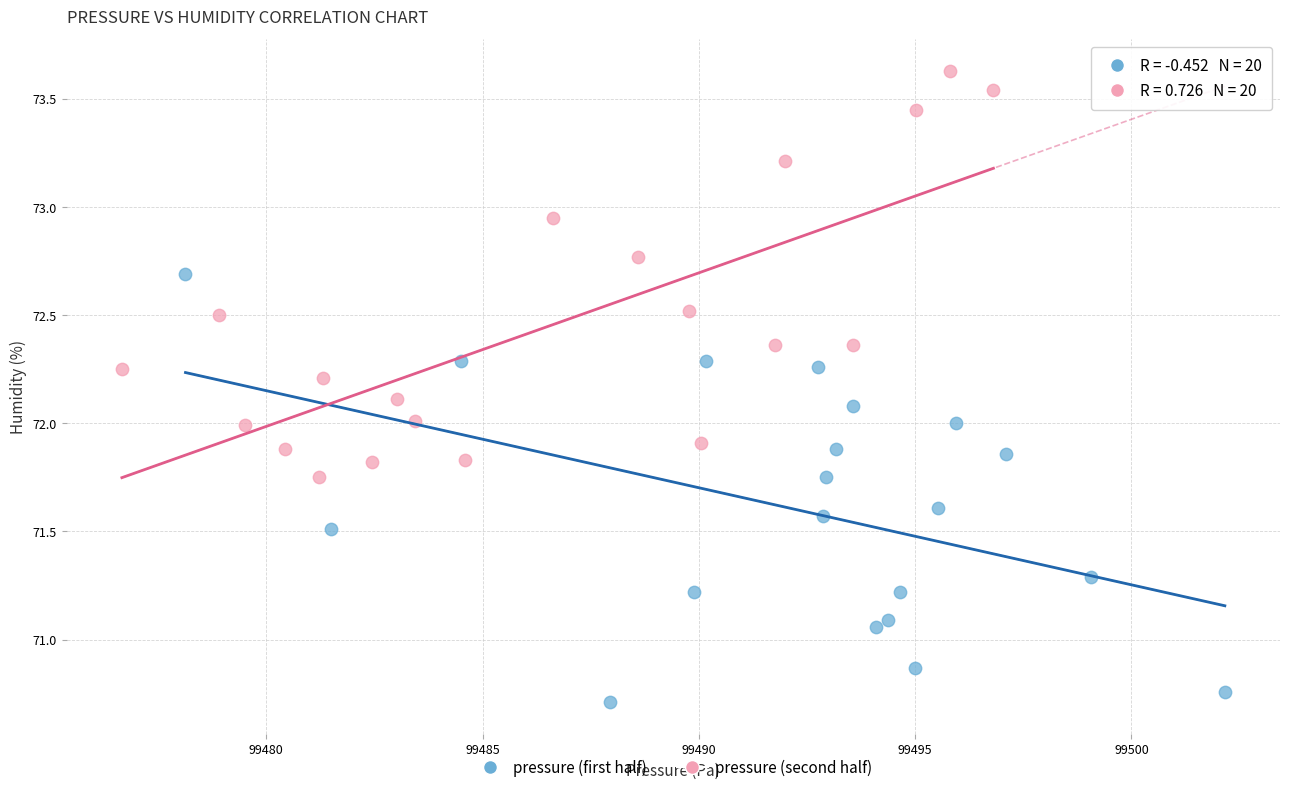

Which series contains the highest Y value?

pressure (second half)